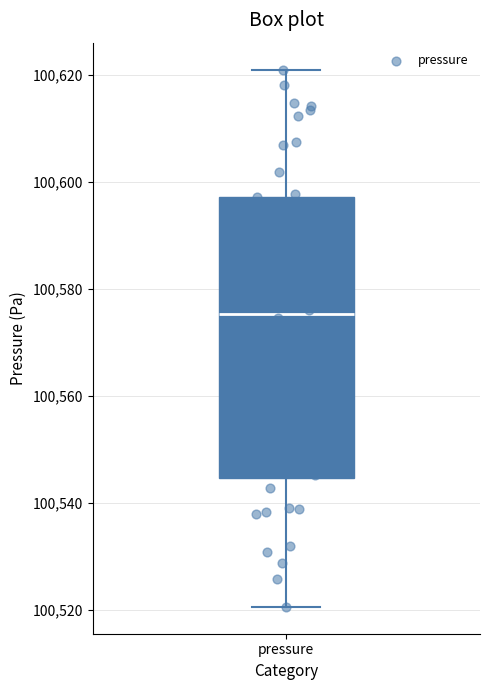

Where does the median line of the box for pressure sit on the y-axis? The values are not printed on the chart, so give them approximately, as read against the axis.

100576